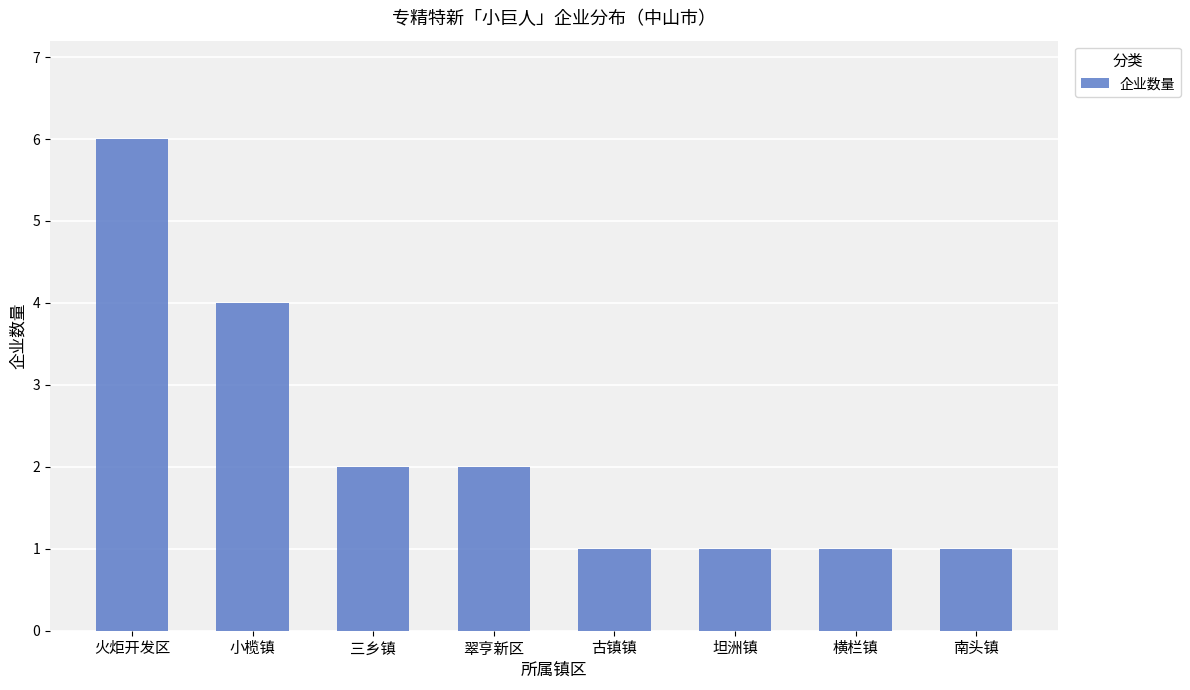

At which label does the data first exceed 2?

火炬开发区